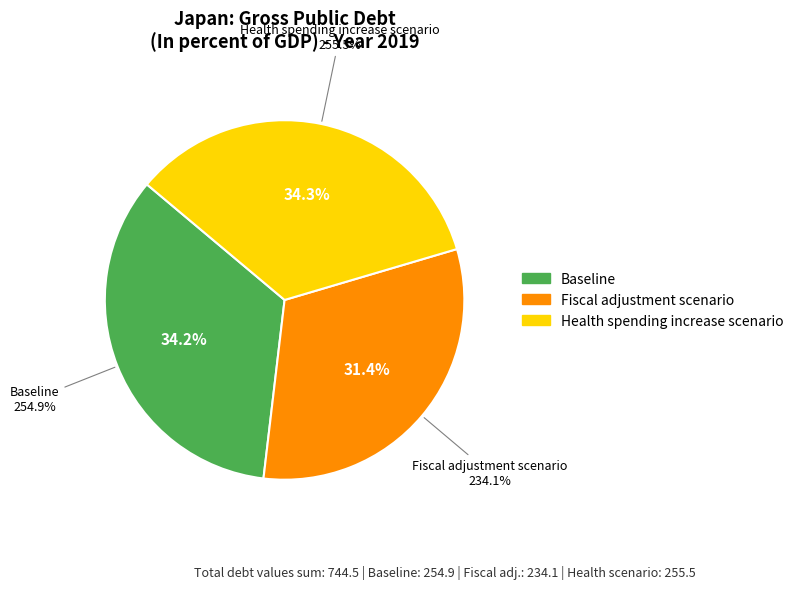

Combined, do Health spending increase scenario and Baseline account for over 50%?

Yes